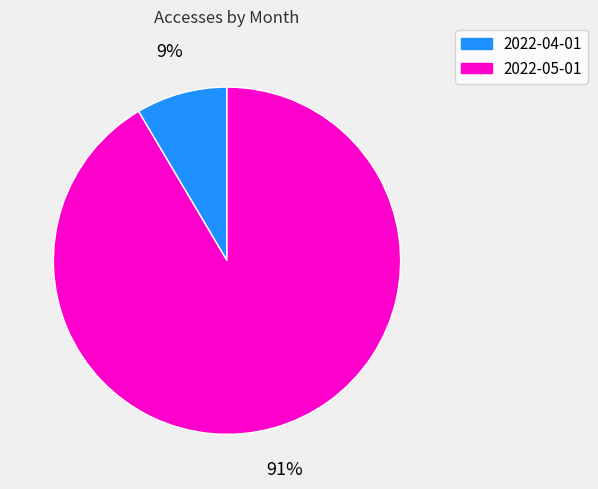

Is the sum of 2022-05-01 and 2022-04-01 greater than half?

Yes